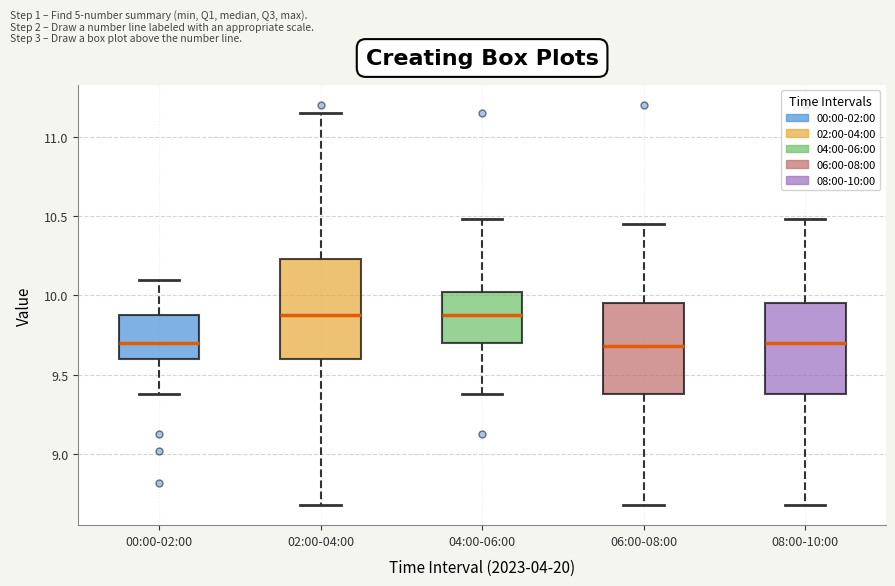

Where does the upper whisker of the box for 08:00-10:00 end on the y-axis? The values are not printed on the chart, so give them approximately, as read against the axis.

10.50